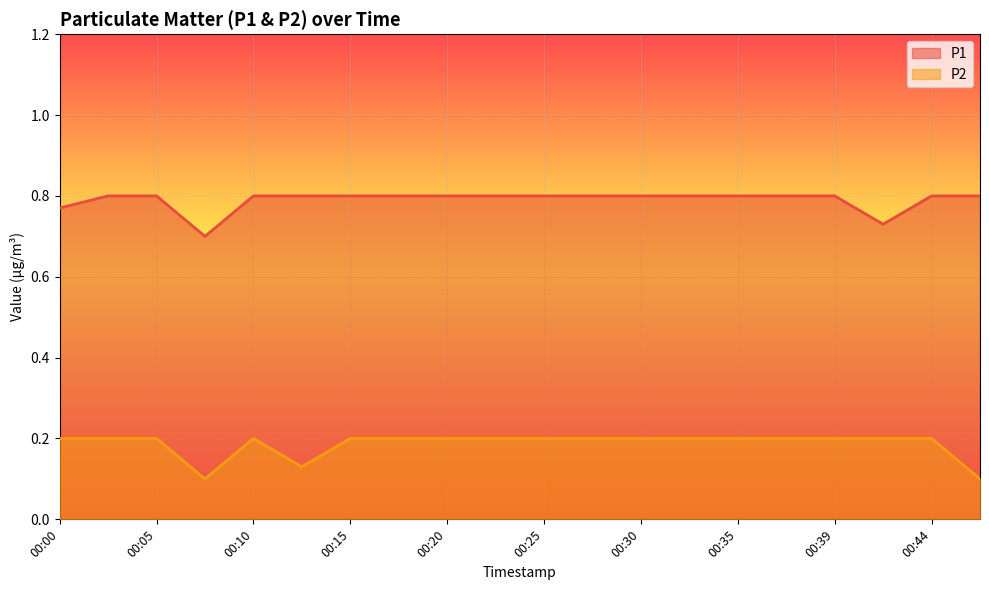

Reading left to right, what are all the values shown in this chart?

P1: 0.8	0.8	0.8	0.7	0.8	0.8	0.8	0.8	0.8	0.8	0.8	0.8	0.8	0.8	0.8	0.8	0.8	0.7	0.8	0.8
P2: 0.2	0.2	0.2	0.1	0.2	0.1	0.2	0.2	0.2	0.2	0.2	0.2	0.2	0.2	0.2	0.2	0.2	0.2	0.2	0.1